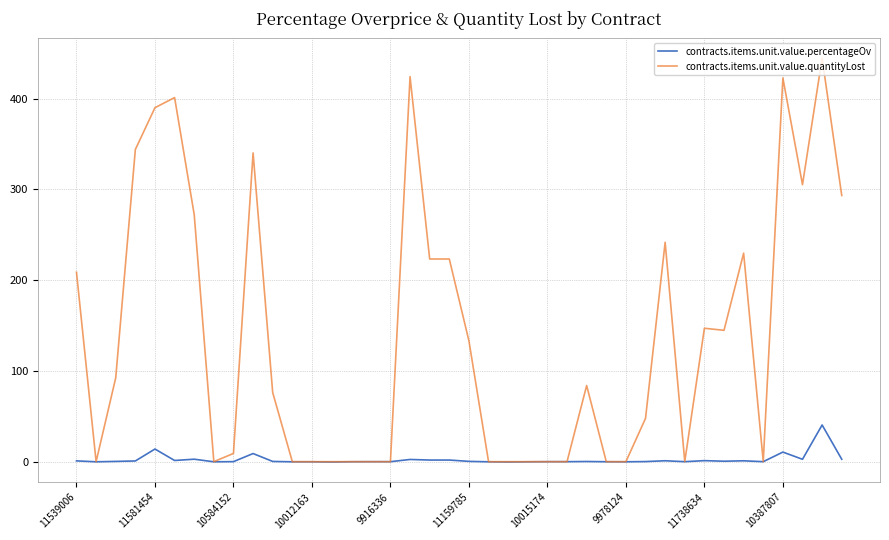

List the series in order of their peak value, lowest first.

contracts.items.unit.value.percentageOv, contracts.items.unit.value.quantityLost